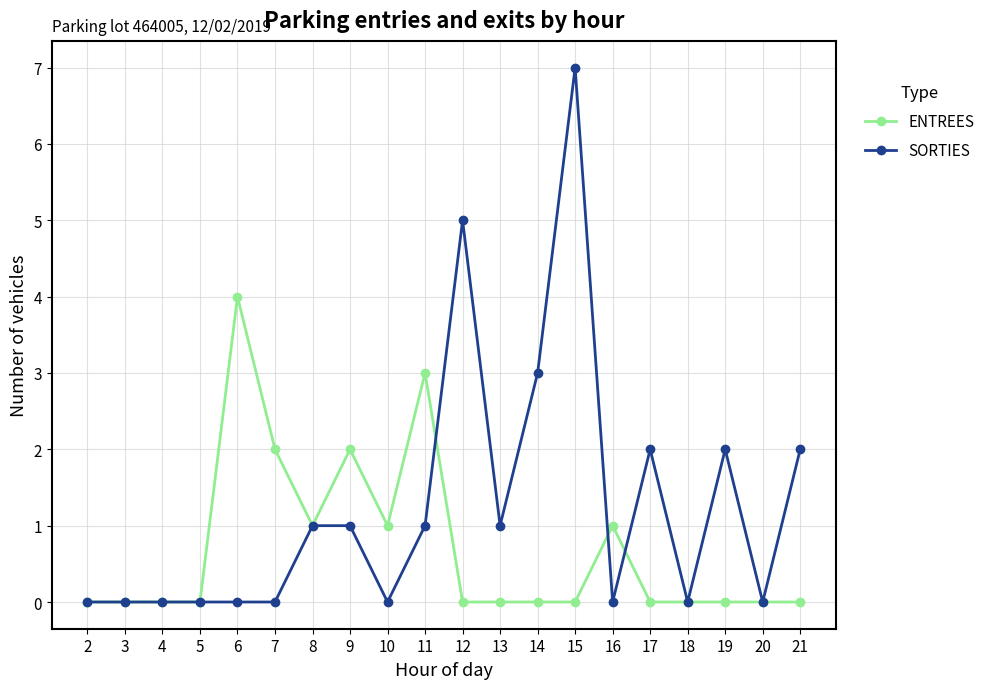

How many ENTREES values are between 0 and 1?

16